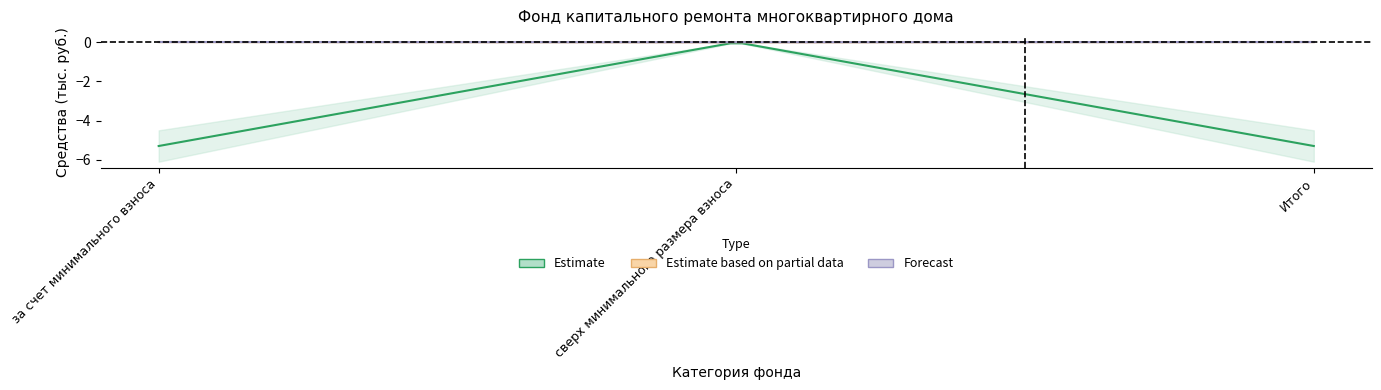

Between за счет минимального взноса and сверх минимального размера взноса, which is larger?

сверх минимального размера взноса